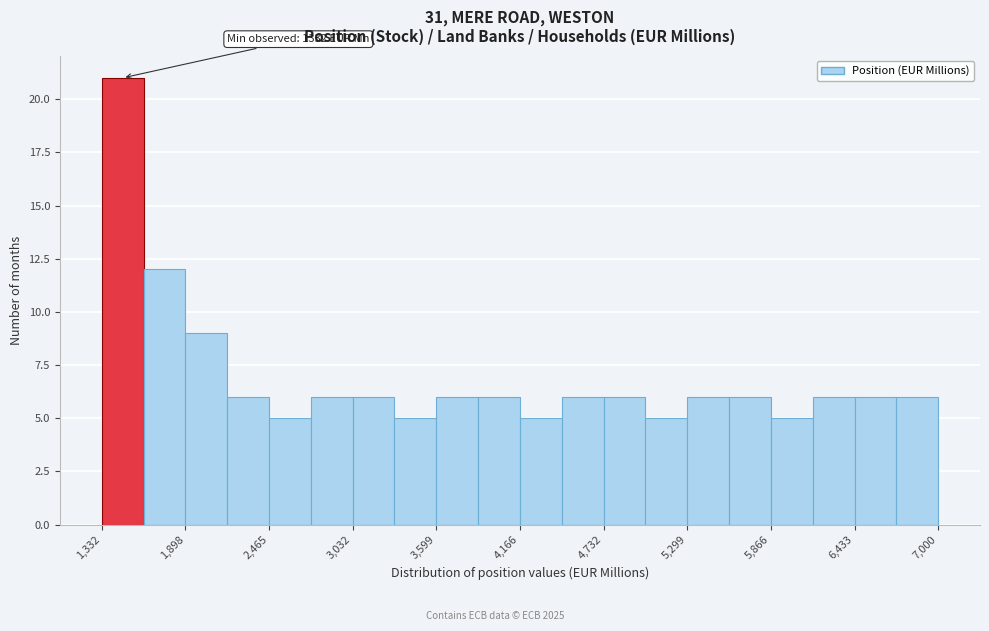

Around what value on the x-axis is the tallest bar? Give the approximate position of its centre, as read against the axis.

1500